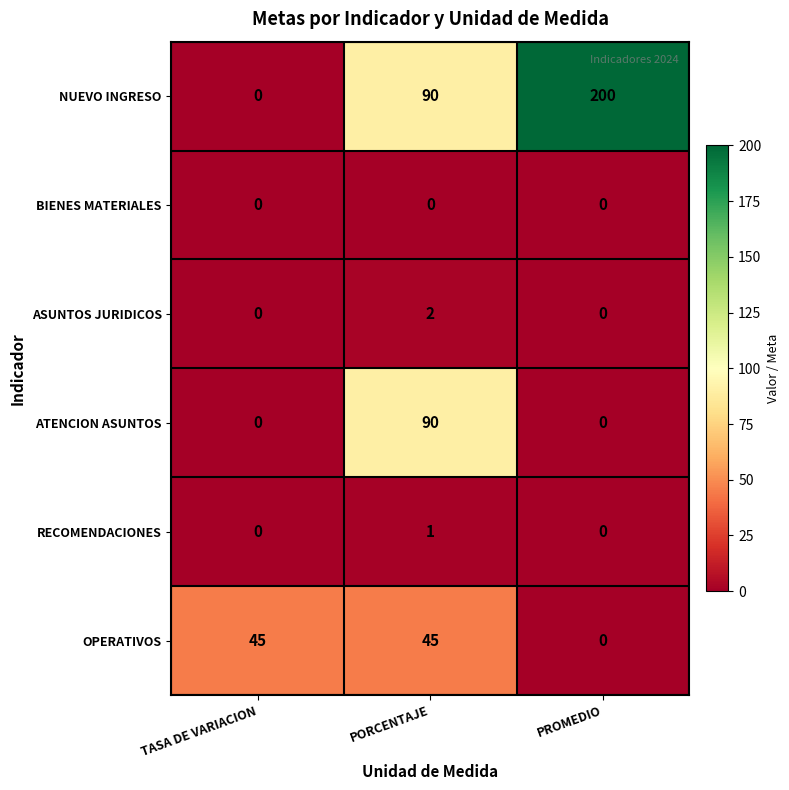

At which category does the chart reach its peak across all series?

PROMEDIO